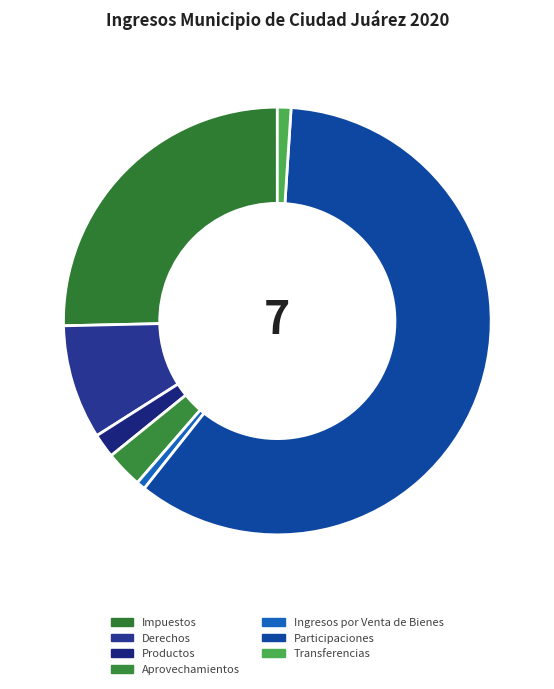

Which slice represents more than half of the pie?

Participaciones